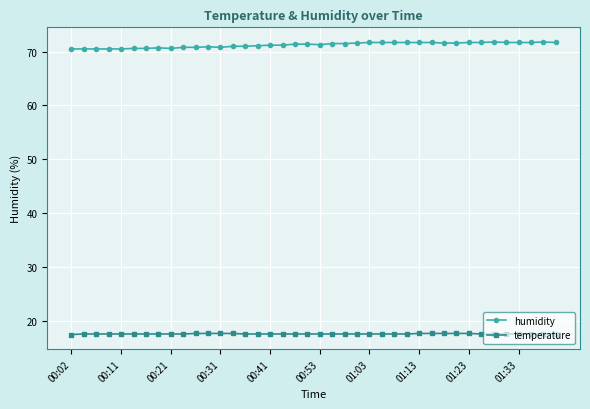

What are all the series names shown in the legend?

humidity, temperature